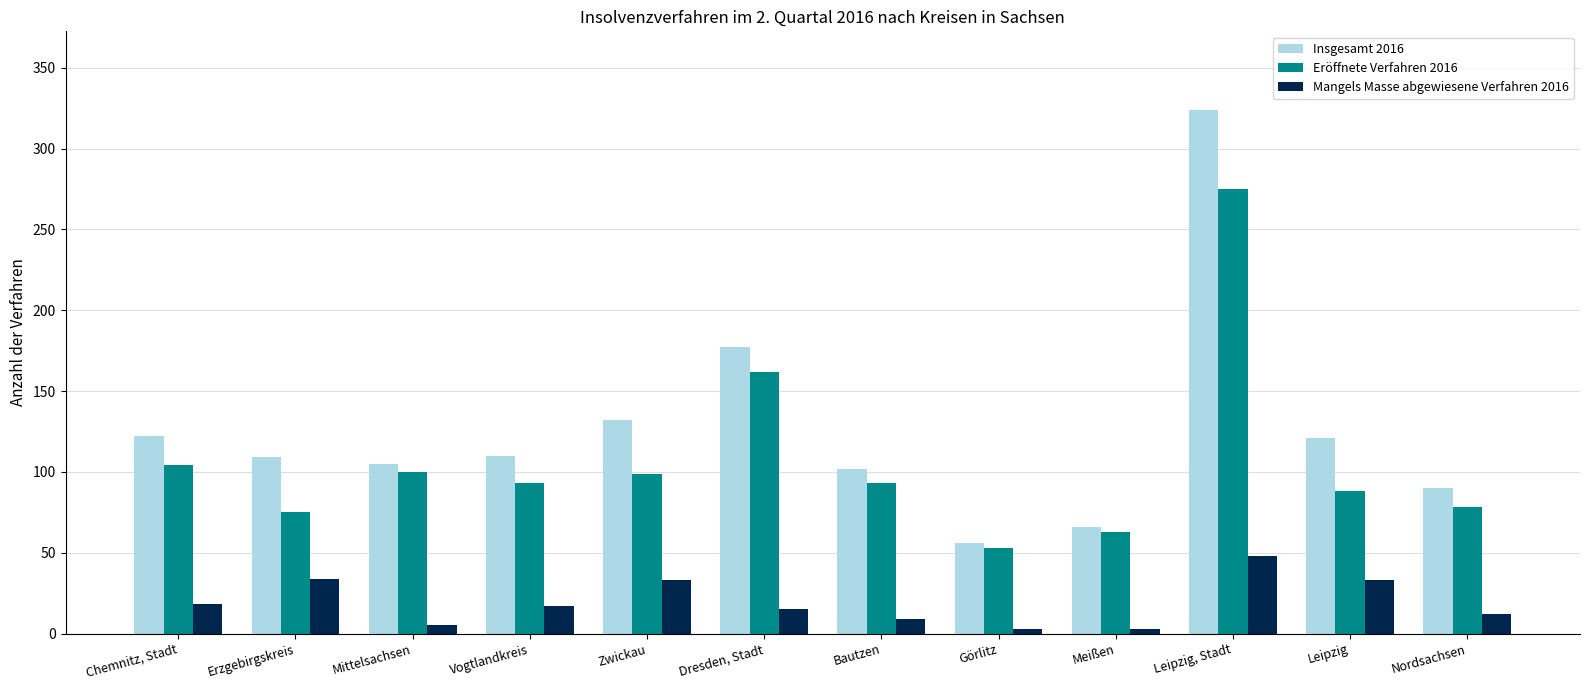

How many groups of bars are there?

12